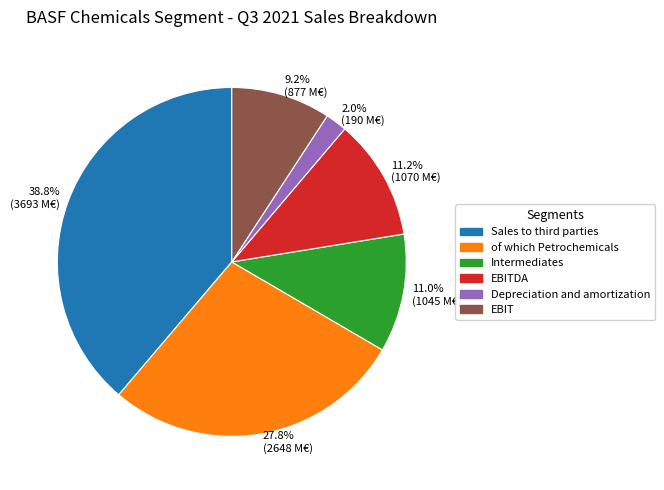

Between Depreciation and amortization and EBIT, which is larger?

EBIT